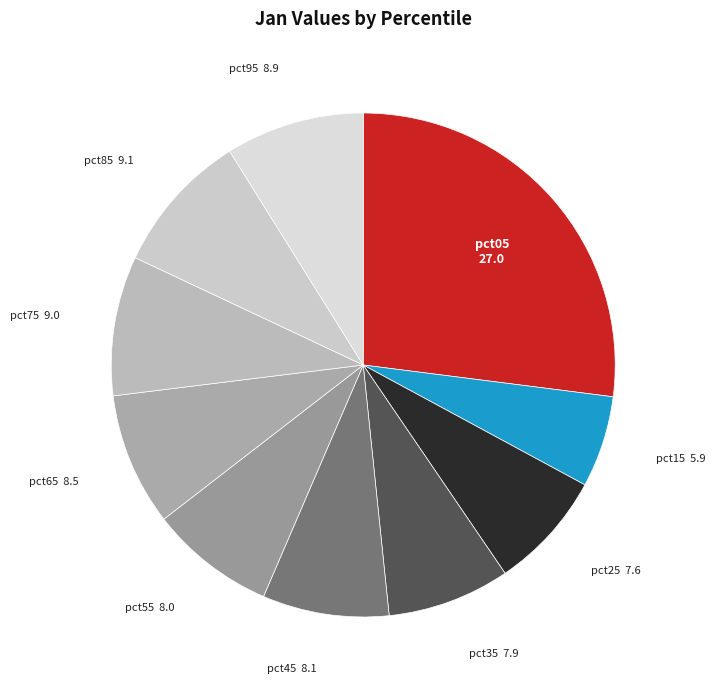

Combined, do pct35 and pct75 account for over 50%?

No